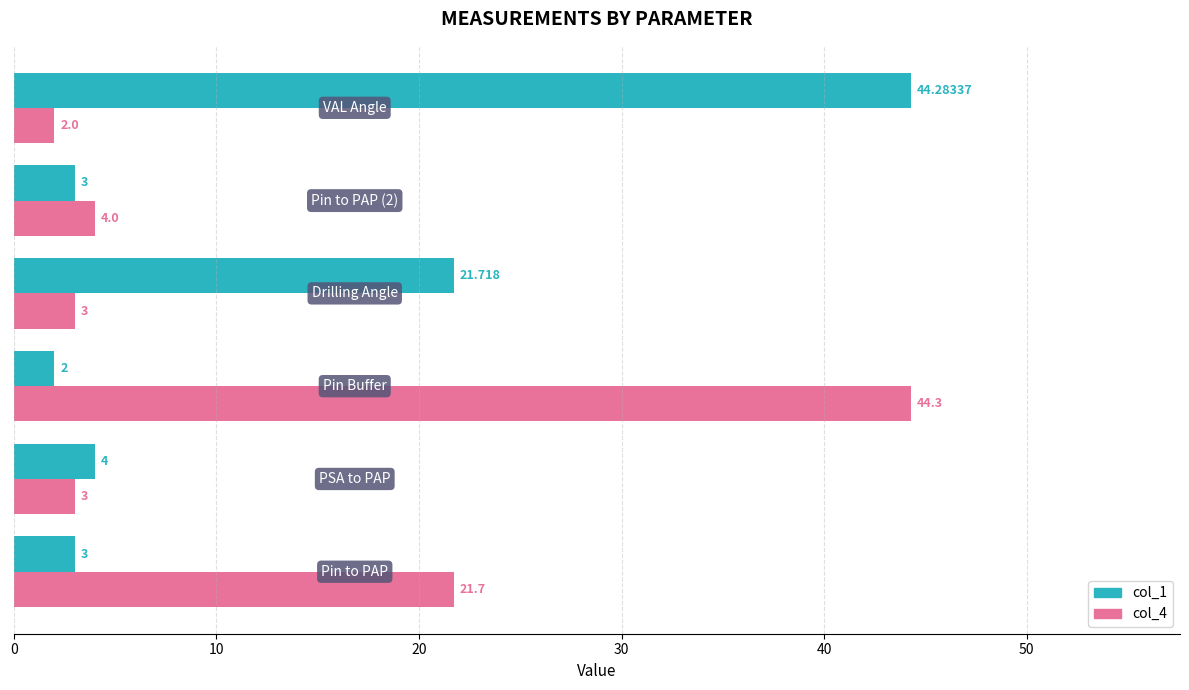

At how many categories does at least one series exceed 43?

2